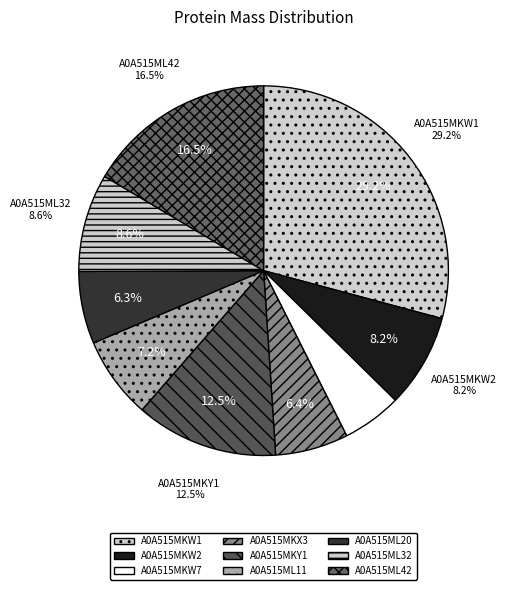

How many segments does this pie chart have?

9